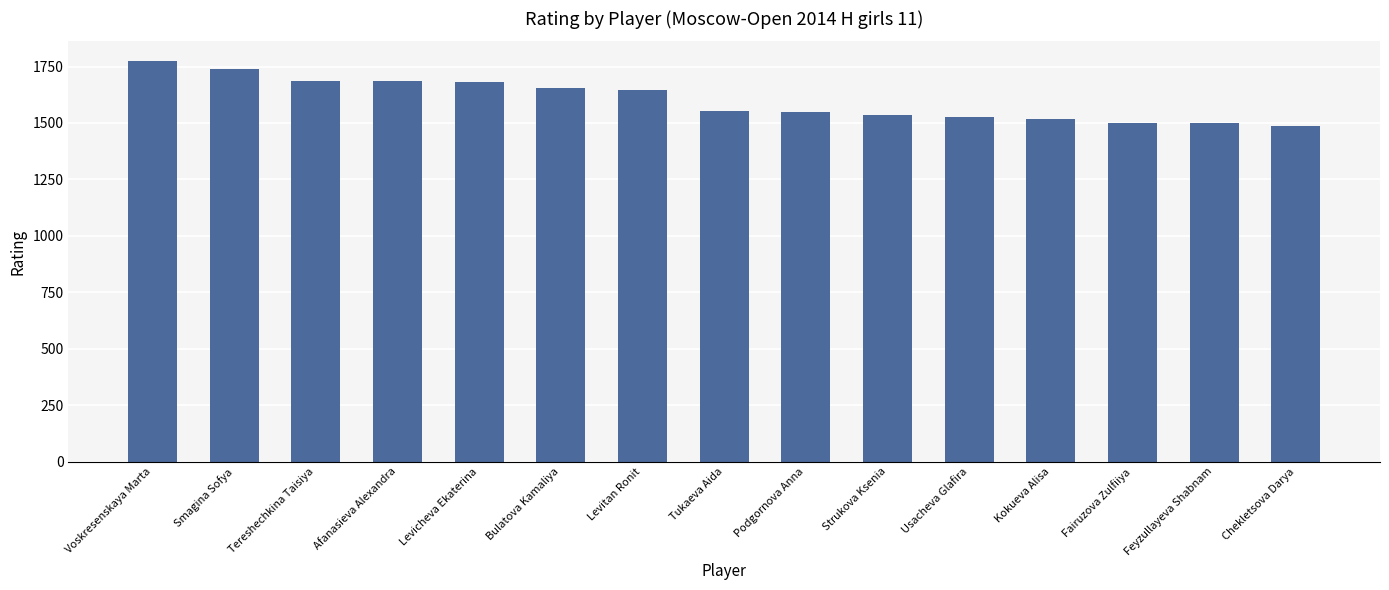

The chart shows a value of 1681 at Levicheva Ekaterina. True or false?

True